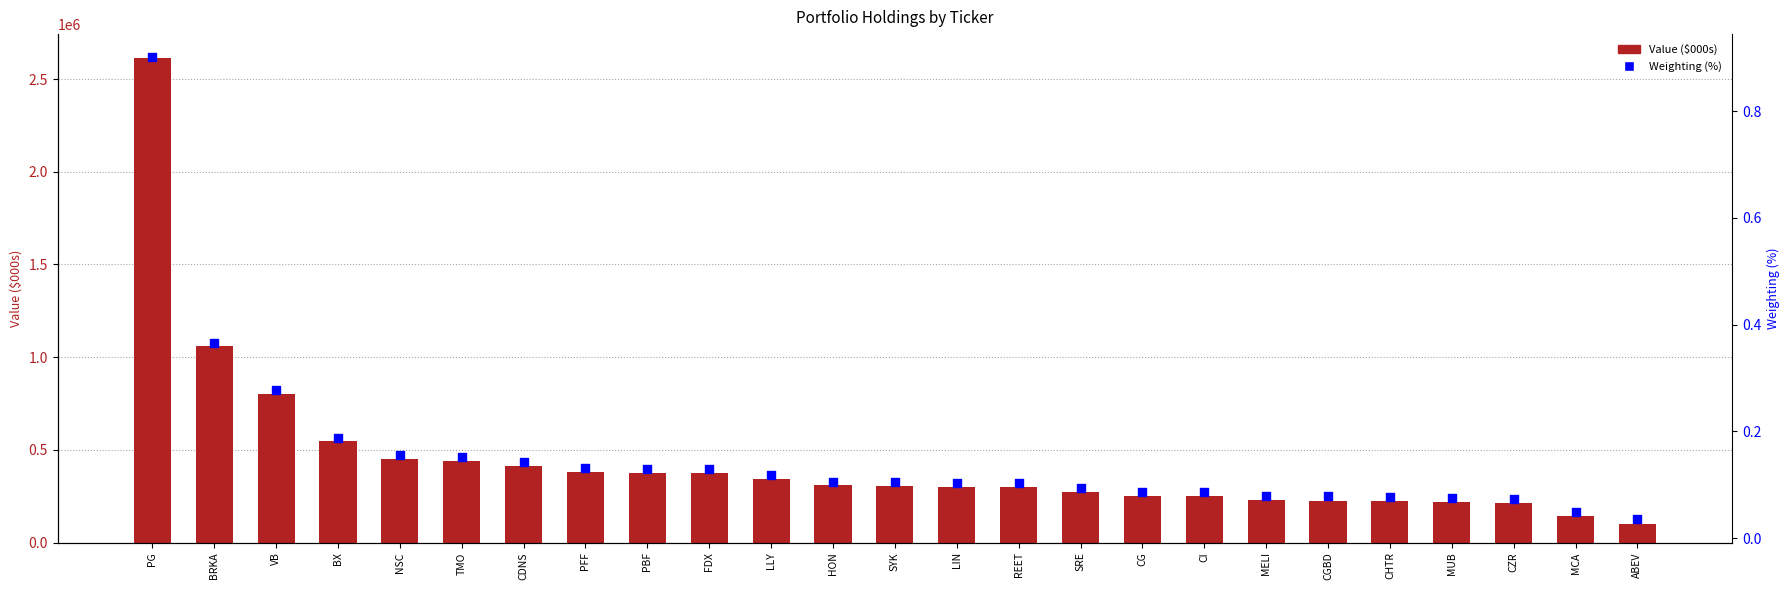

Which series has the largest total across all categories?

Value ($000s)